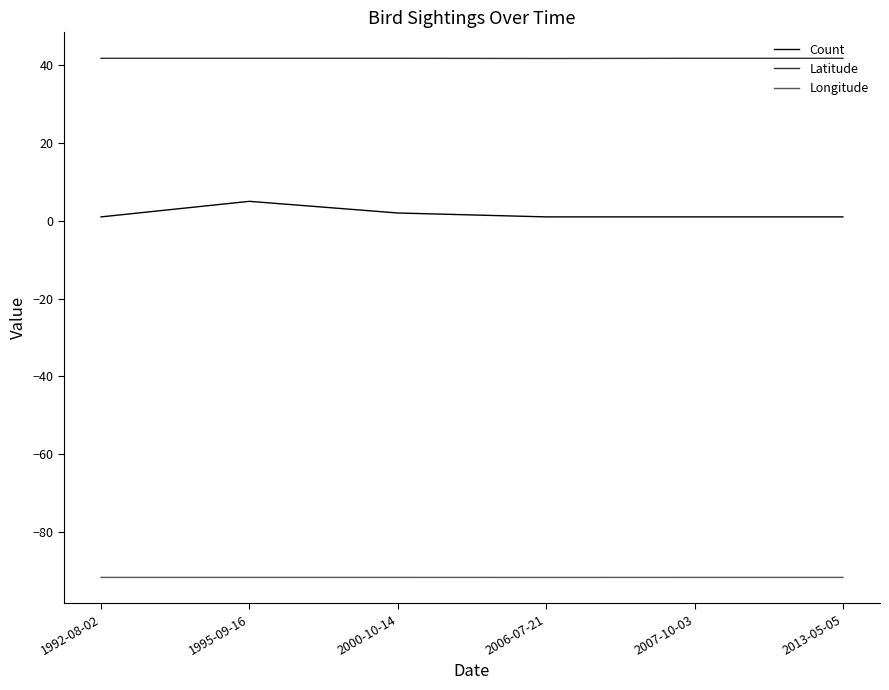

At 2006-07-21, list the series in order from largest to smallest.

Latitude, Count, Longitude